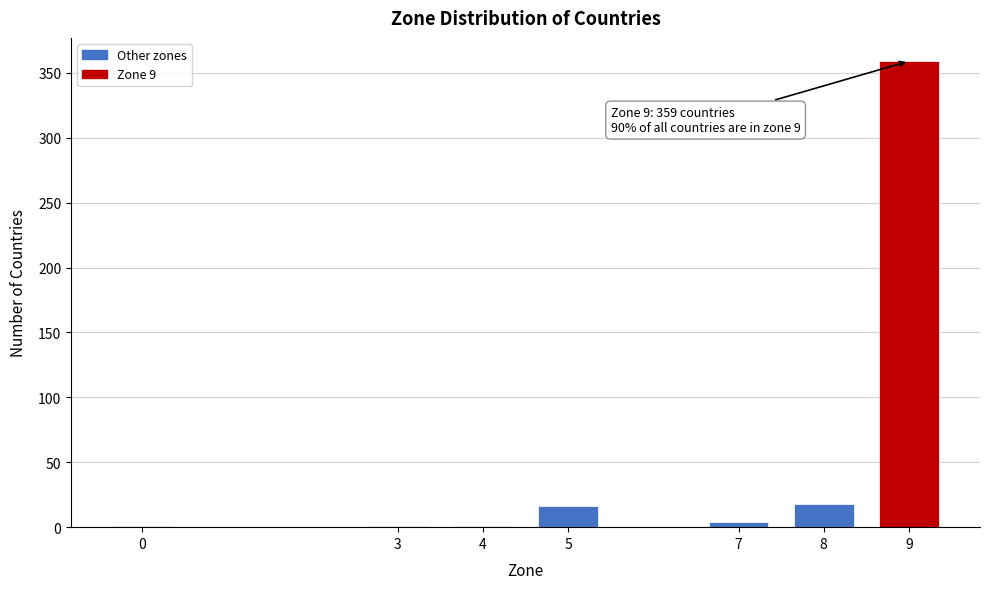

Reading left to right, list all the values displayed in this chart.

0=1	3=1	4=1	5=16	7=4	8=18	9=359